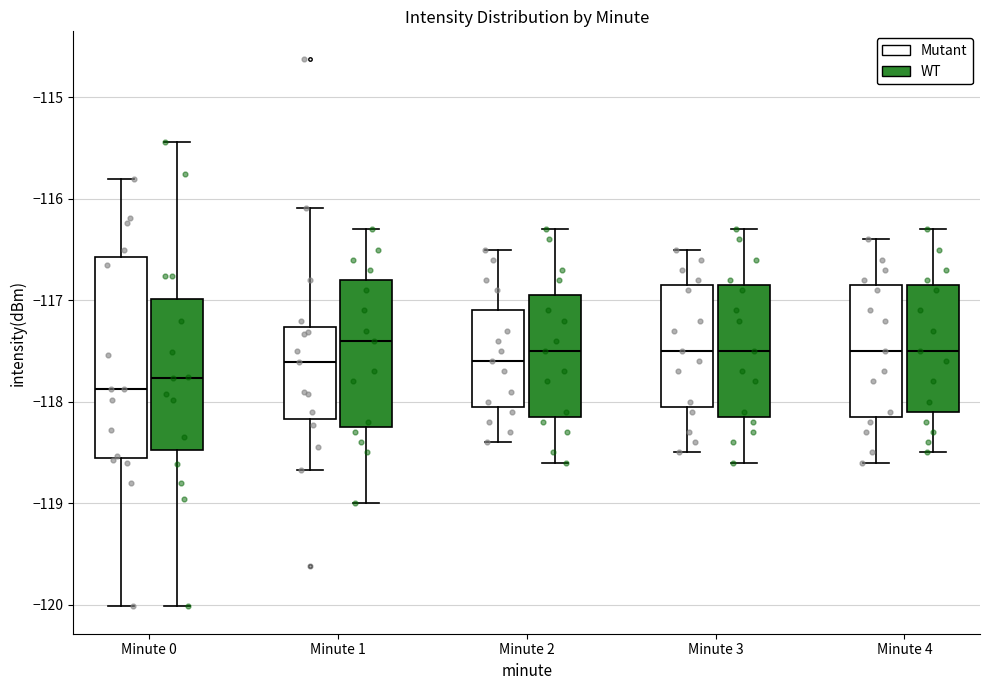

Where does the lower whisker of the box for Minute 0 (WT) end on the y-axis? The values are not printed on the chart, so give them approximately, as read against the axis.

-120.0